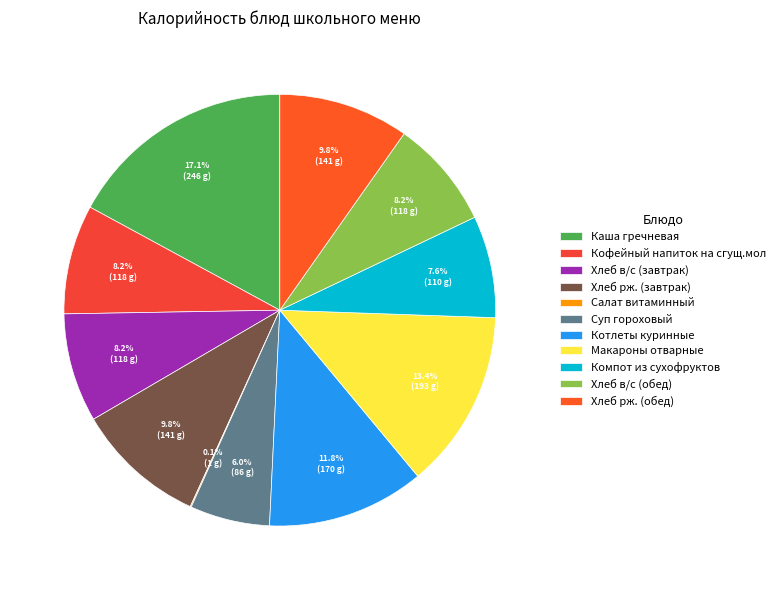

Rank the categories by value from lowest to highest.

Салат витаминный, Суп гороховый, Компот из сухофруктов, Хлеб в/с (завтрак), Хлеб в/с (обед), Кофейный напиток на сгущ.мол, Хлеб рж. (завтрак), Хлеб рж. (обед), Котлеты куринные, Макароны отварные, Каша гречневая